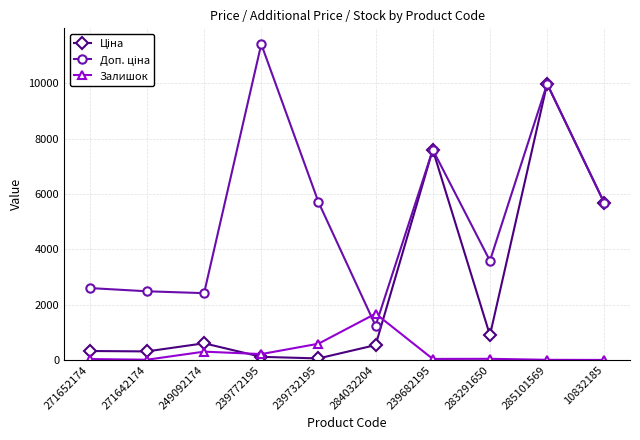

At how many categories does at least one series exceed 2953?

6